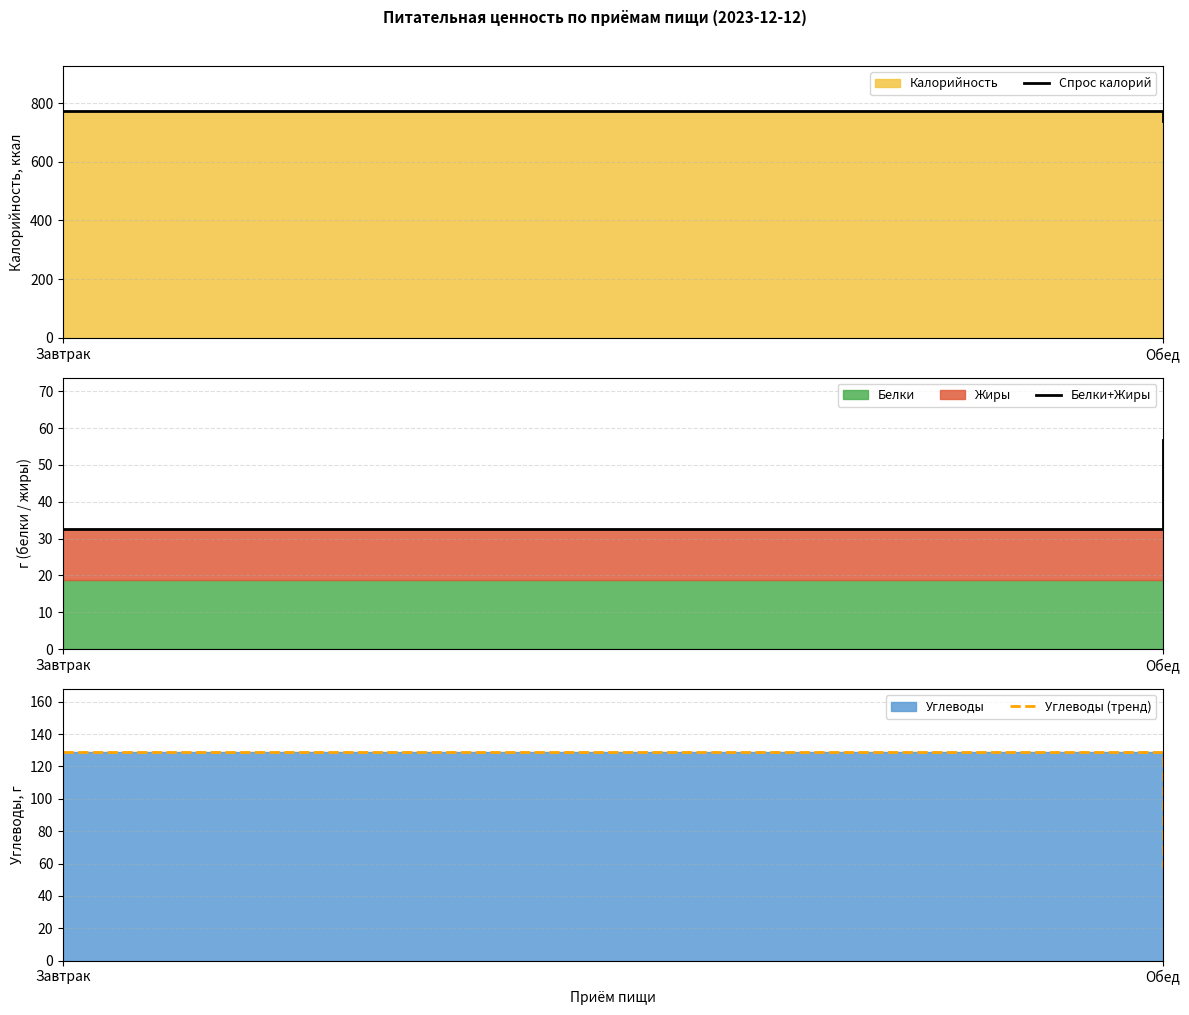

At which category is the sum across all series the highest?

Завтрак